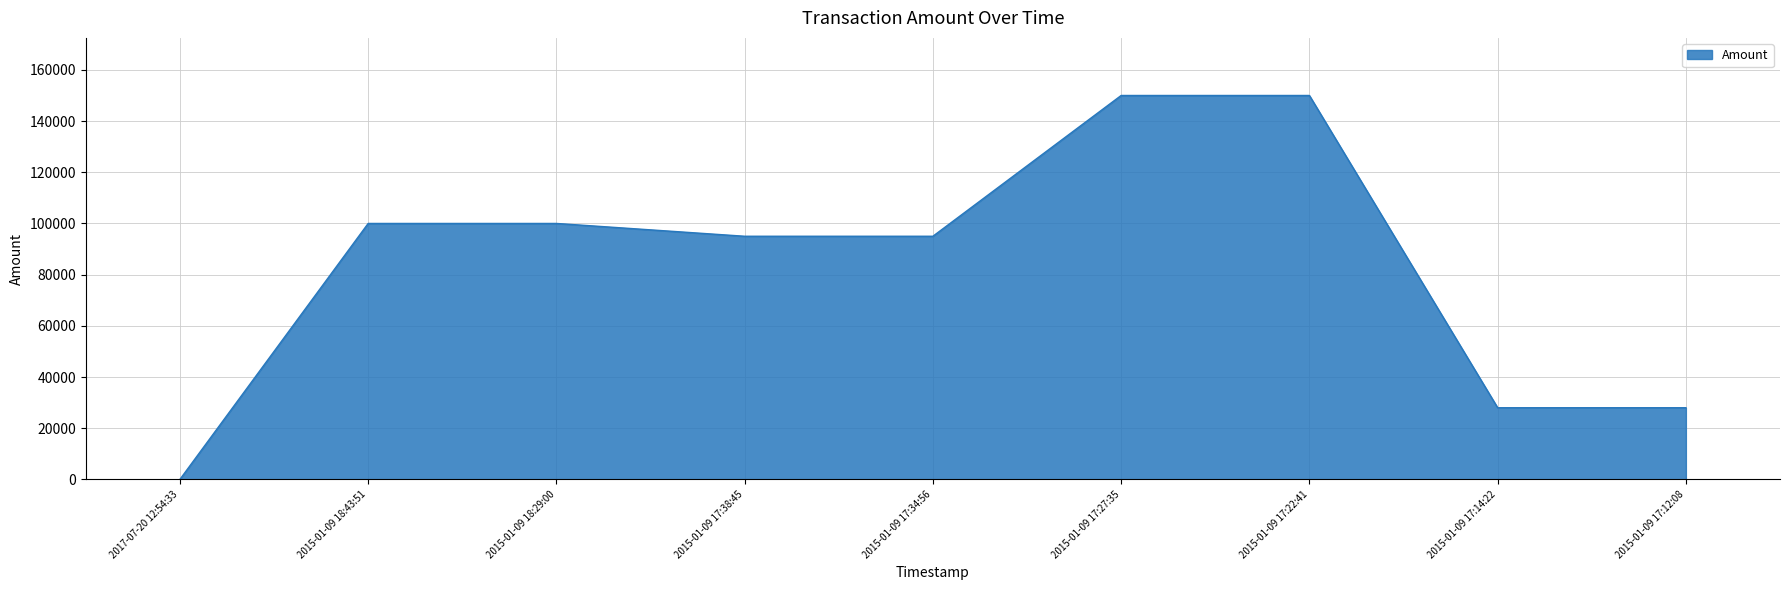

Is it true that the value at 2015-01-09 18:43:51 is 29651?

False